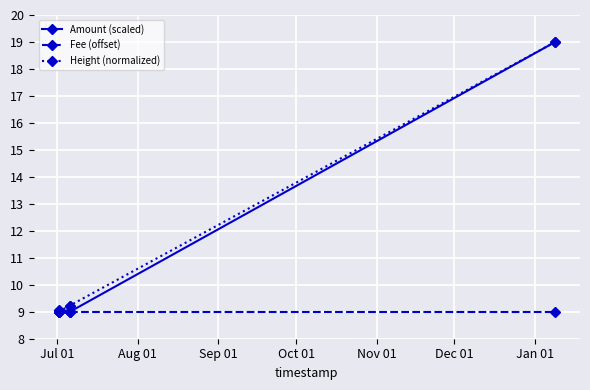

What is the smallest value displayed?

9.0